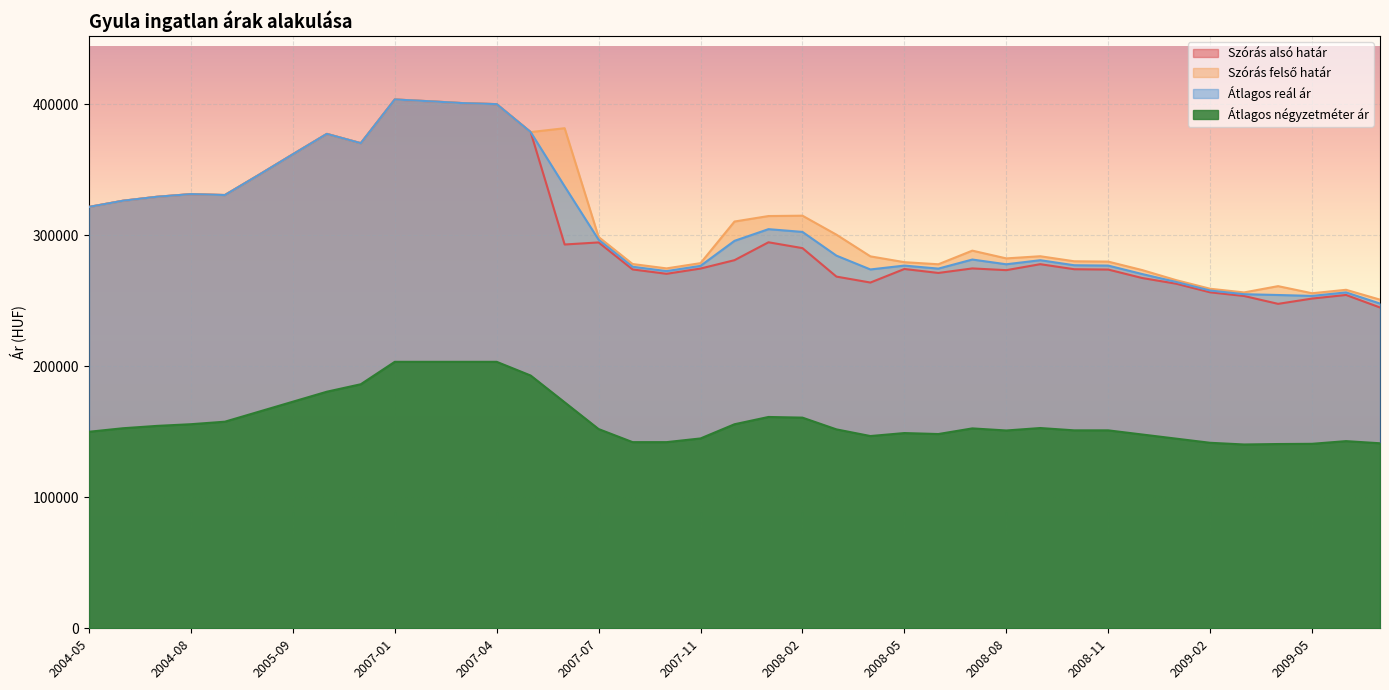

True or false: Szórás felső határ and Átlagos reál ár intersect in this chart.

False